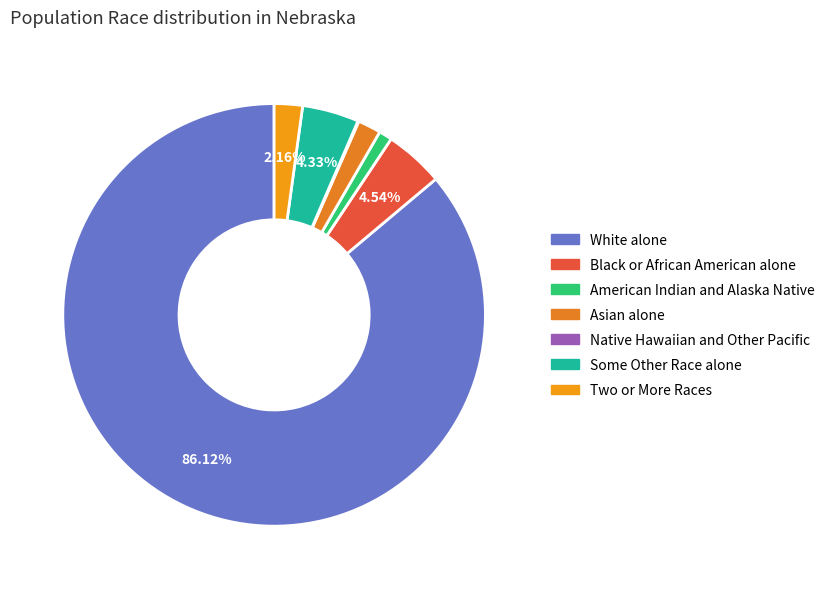

What is the smallest slice in the pie chart?

Native Hawaiian and Other Pacific